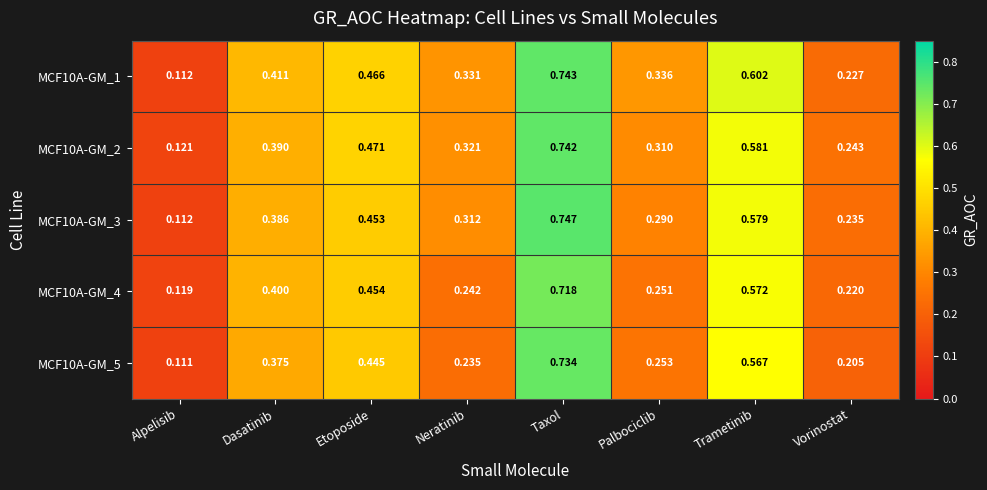

Is the value of MCF10A-GM_5 at Dasatinib greater than the value of MCF10A-GM_3 at Etoposide?

No